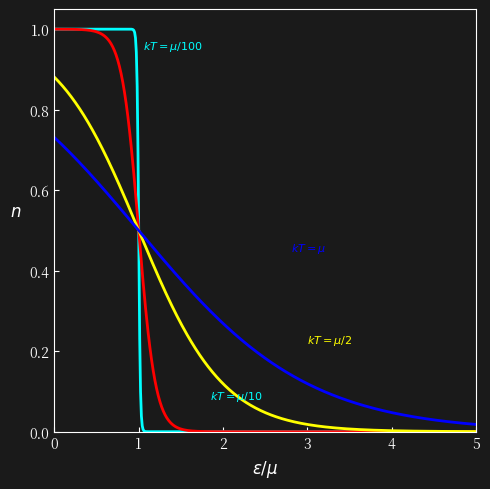

Is this an area chart (filled region under the line)?

No